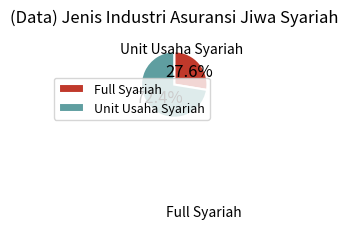

Which has a higher value, Full Syariah or Unit Usaha Syariah?

Unit Usaha Syariah